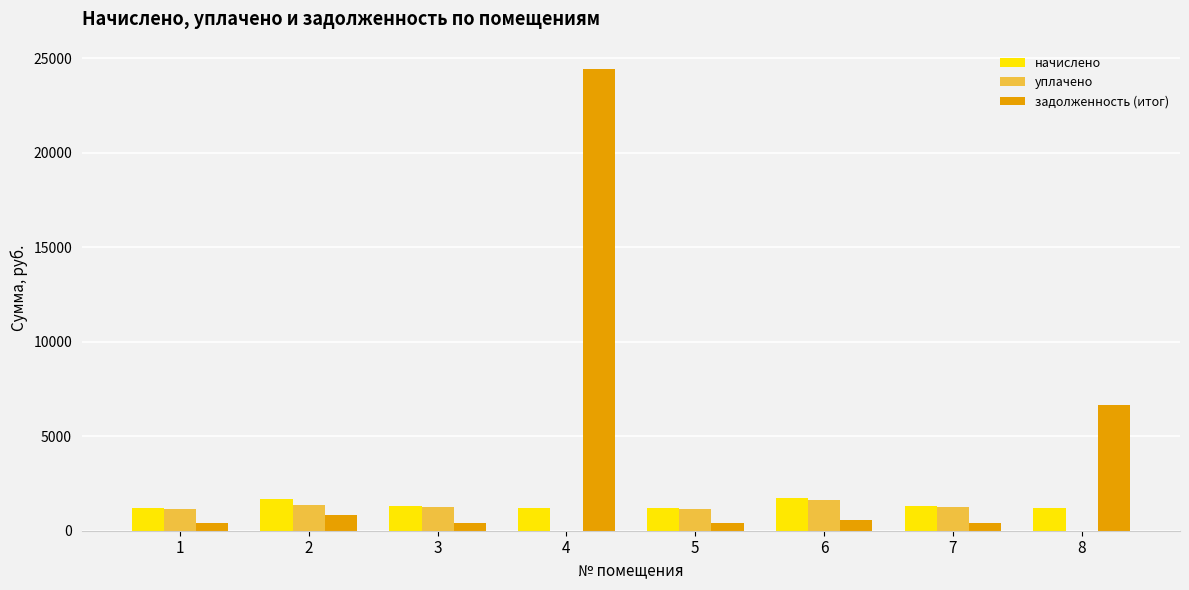

What are all the series names shown in the legend?

начислено, уплачено, задолженность (итог)